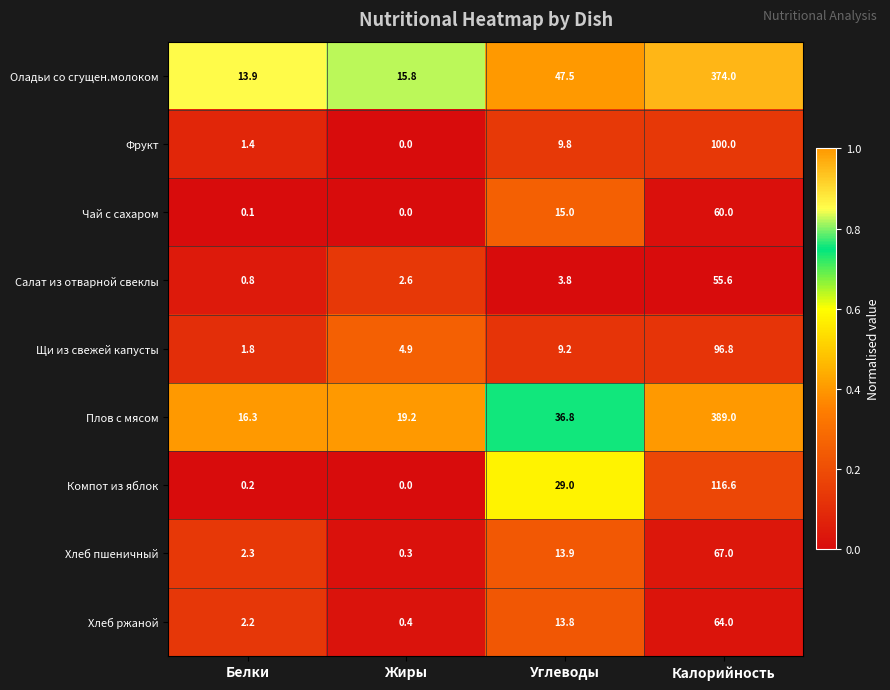

Between Белки and Калорийность, which series saw the biggest shift?

Плов с мясом